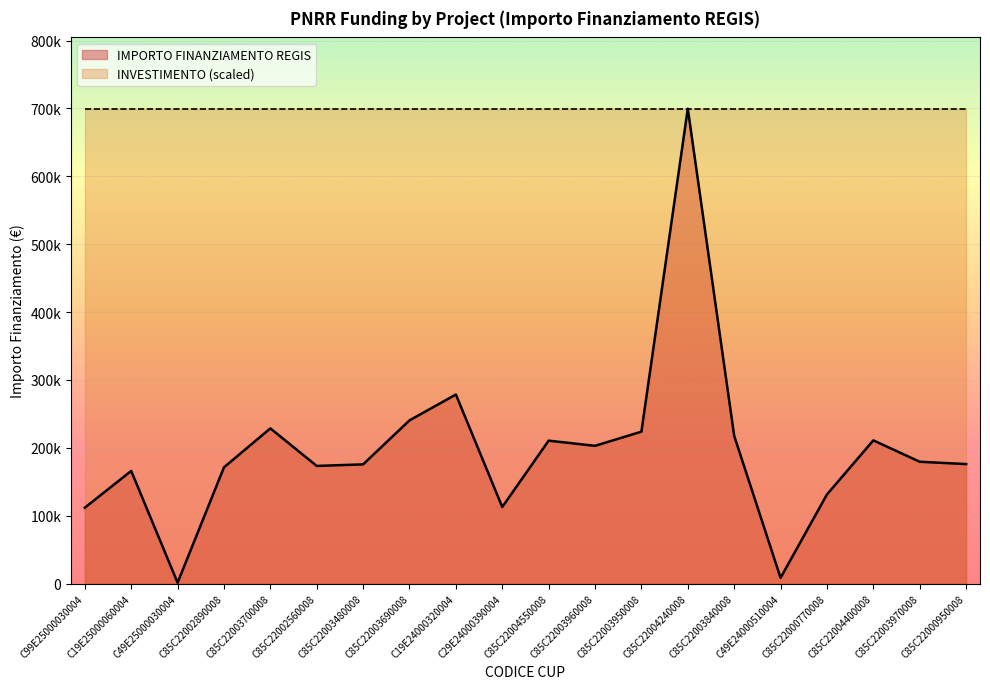

The value at C85C22004550008 is 210514.6. True or false?

True